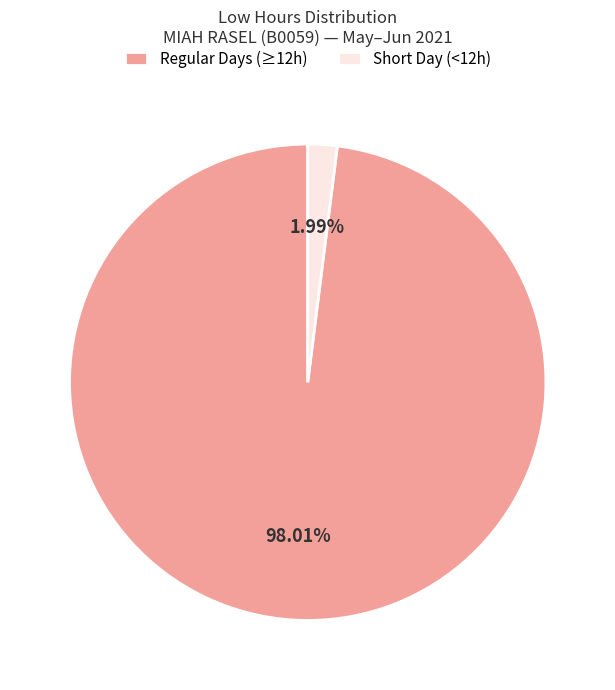

Which slice is the smallest?

Short Day (<12h)